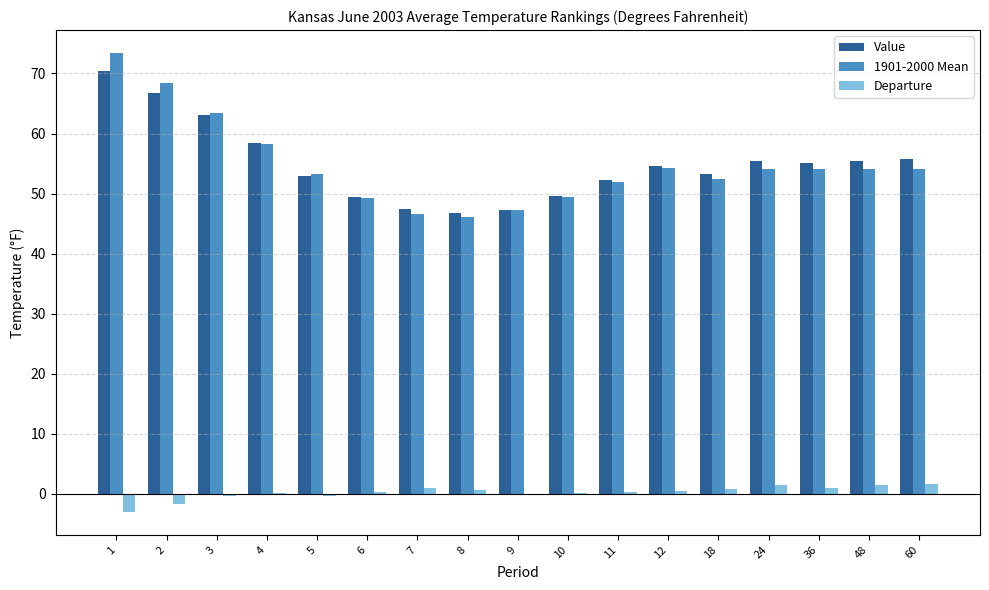

Which series changed the most between 8 and 60?

Value